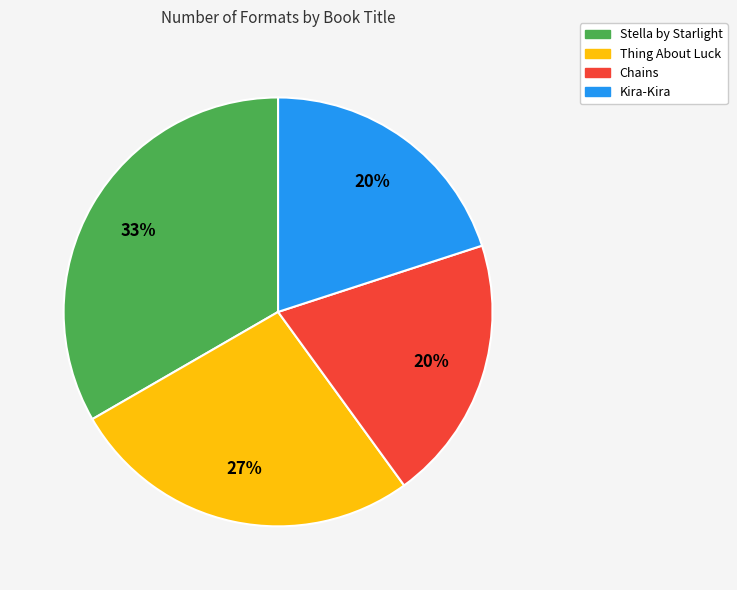

To the nearest percent, what is the difference between the largest and smallest slice percentages?

13%